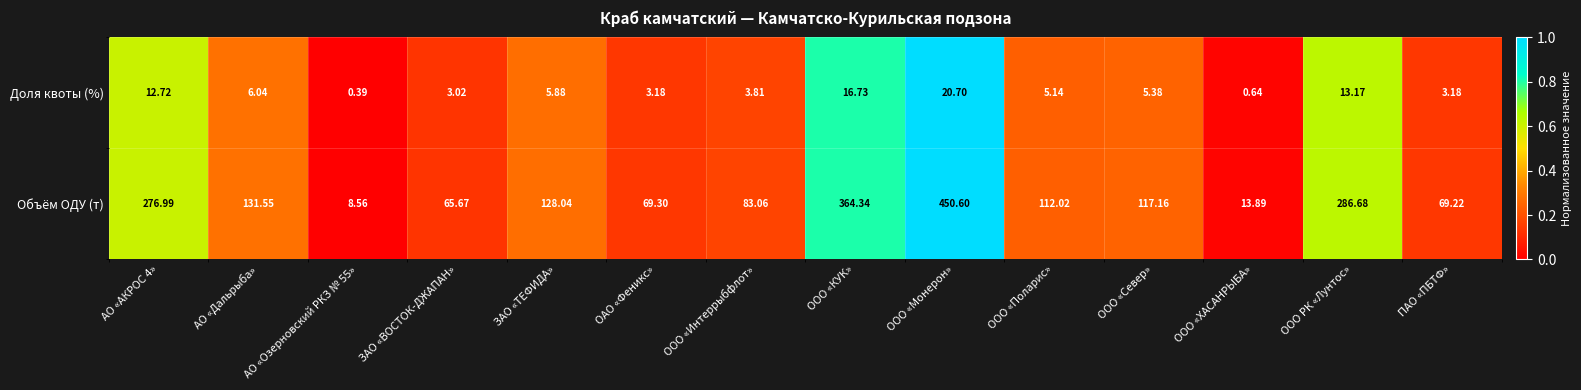

Rank the series by their maximum value, from highest to lowest.

Объём ОДУ (т), Доля квоты (%)